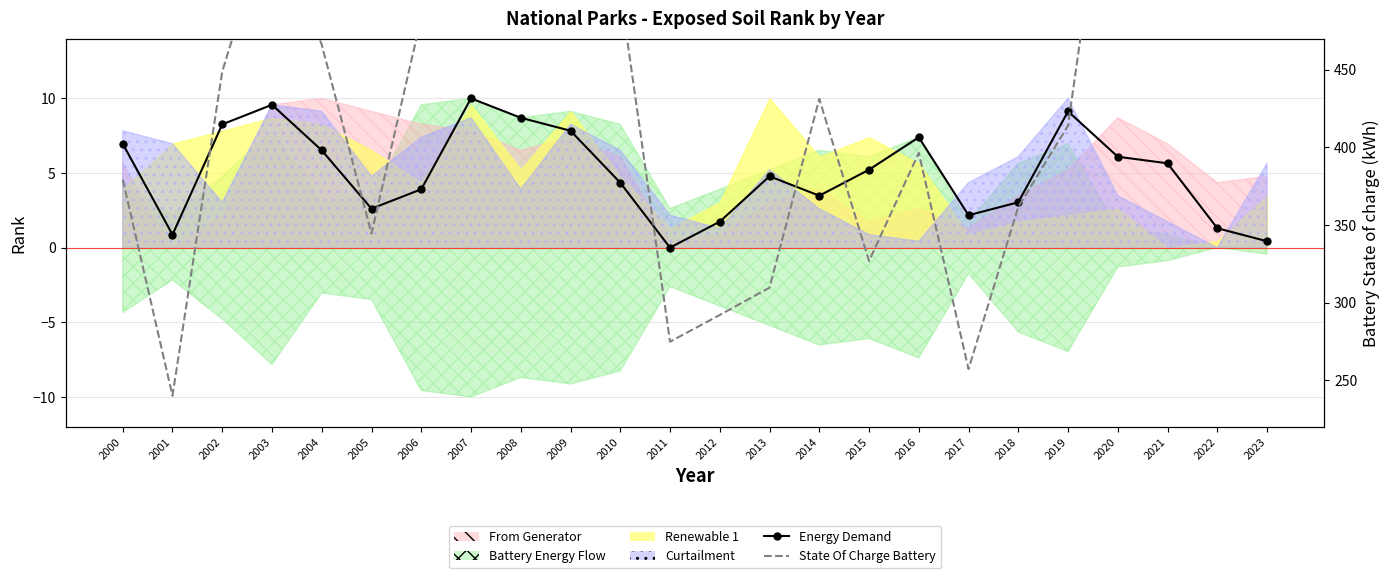

At which label is State Of Charge Battery closest to 440?

2002